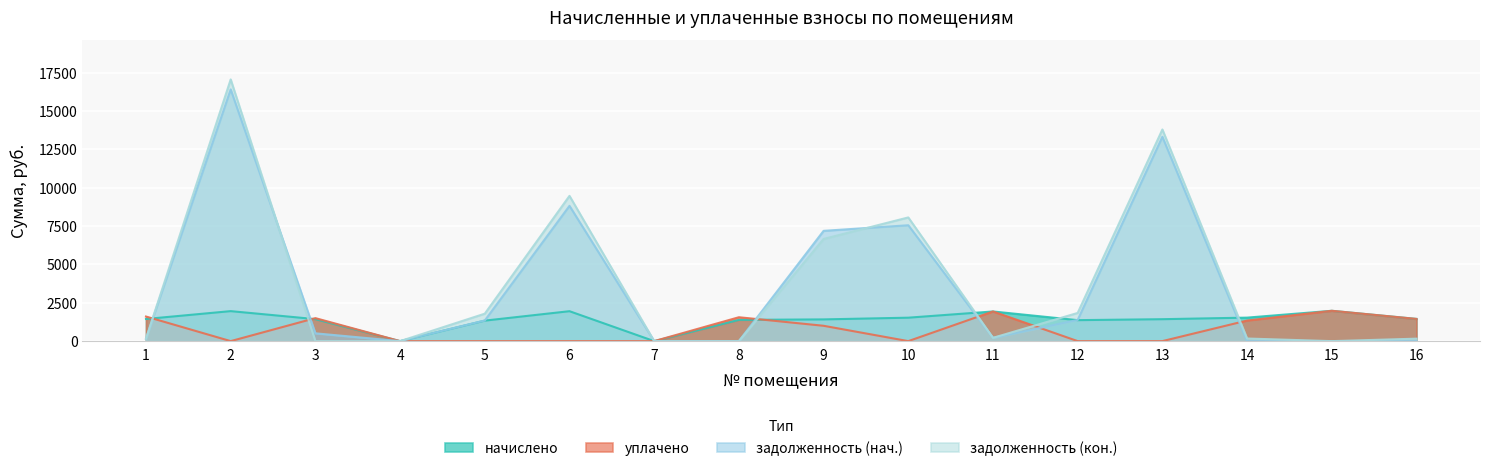

At which label does задолженность (нач.) reach its minimum?

4